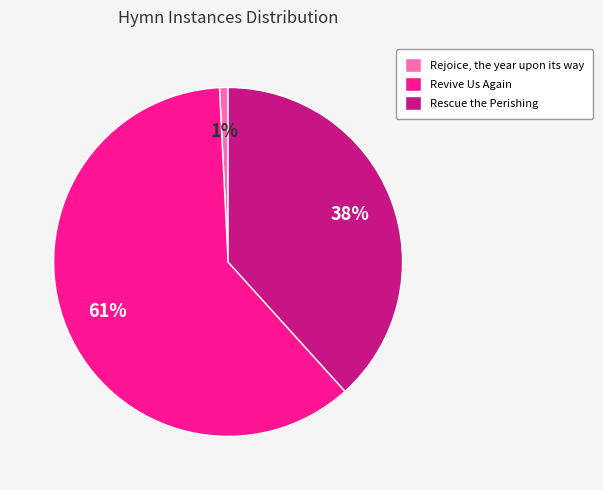

Count the number of slices in the pie.

3